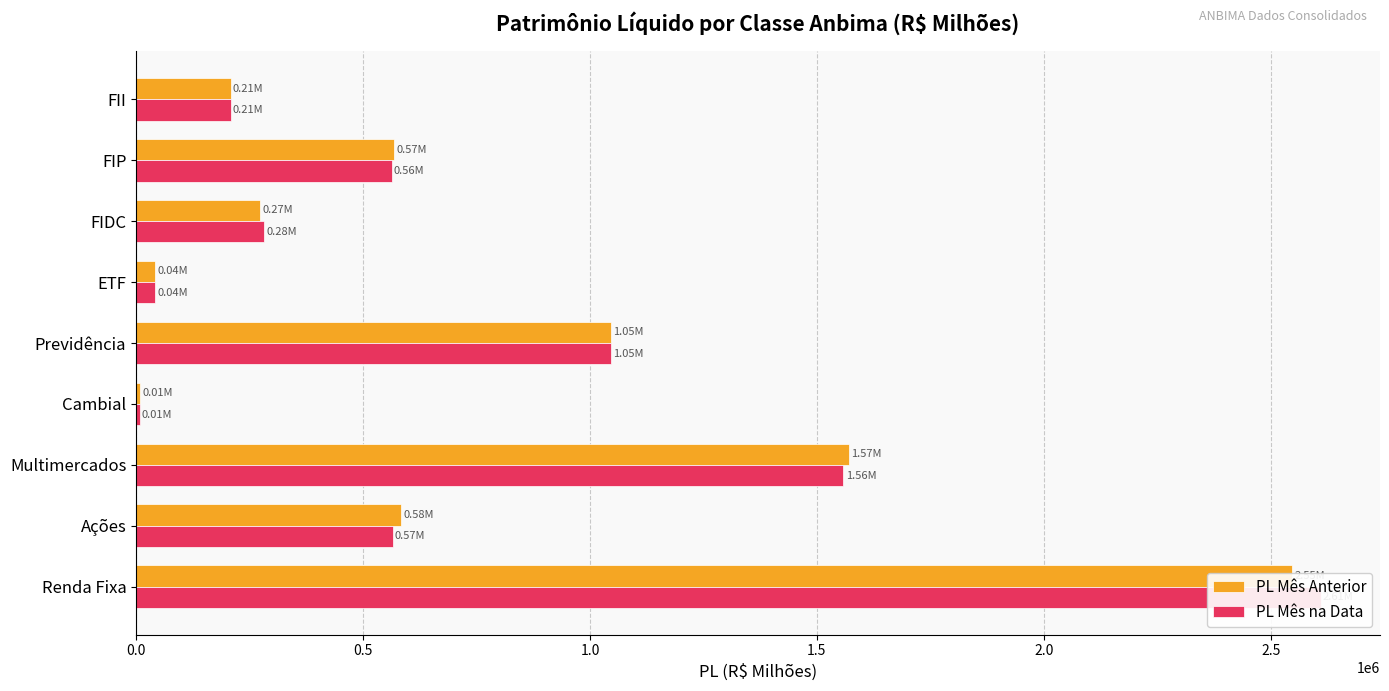

List the series in order of their peak value, lowest first.

PL Mês Anterior, PL Mês na Data